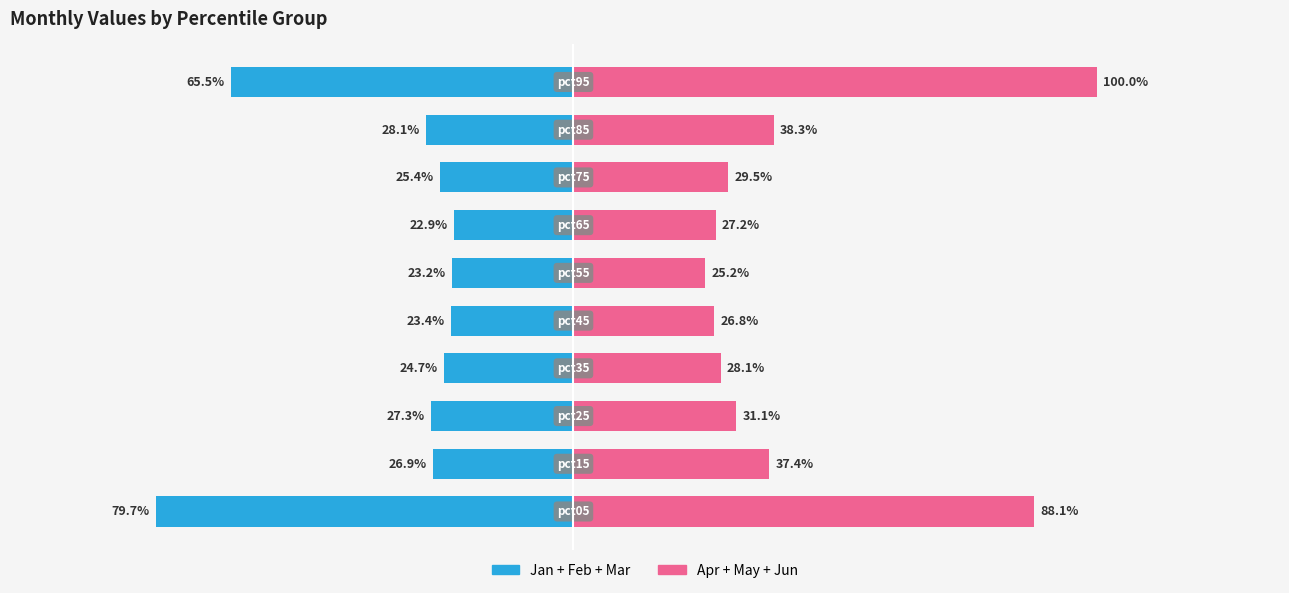

The Jan+Feb+Mar series shows -24.7 at 3. True or false?

True